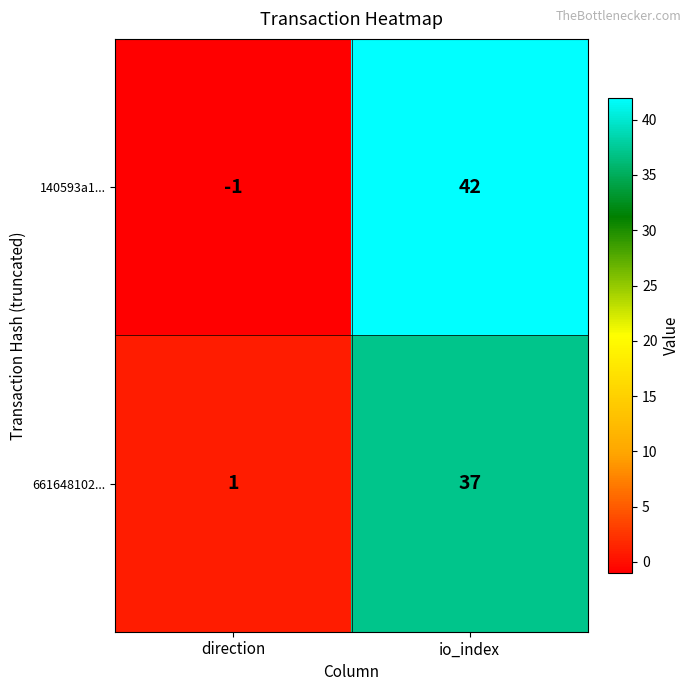

The value of 140593a1... at direction is -1. True or false?

True